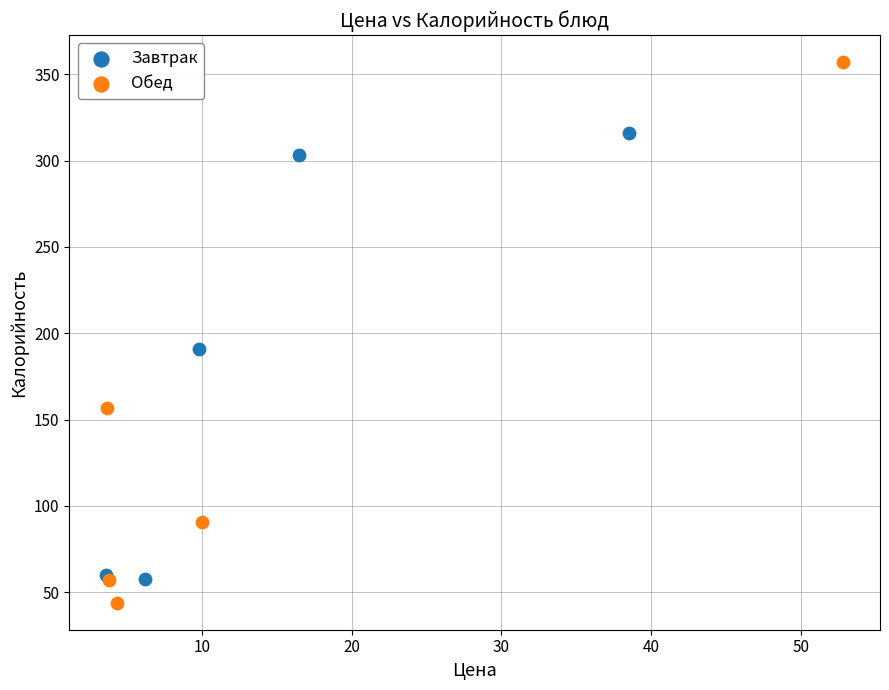

Which series has the largest Y range (max minus min)?

Обед